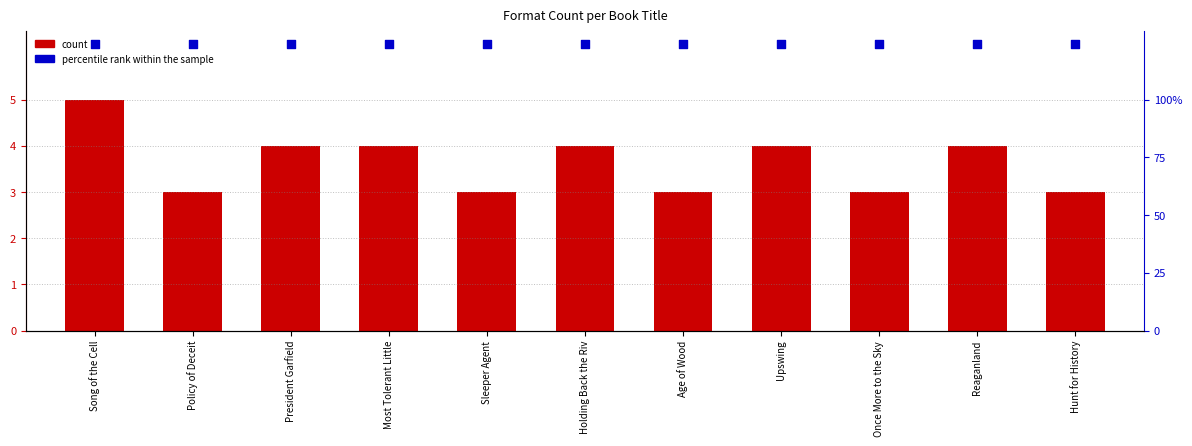

What are all the series names shown in the legend?

count, percentile rank within the sample